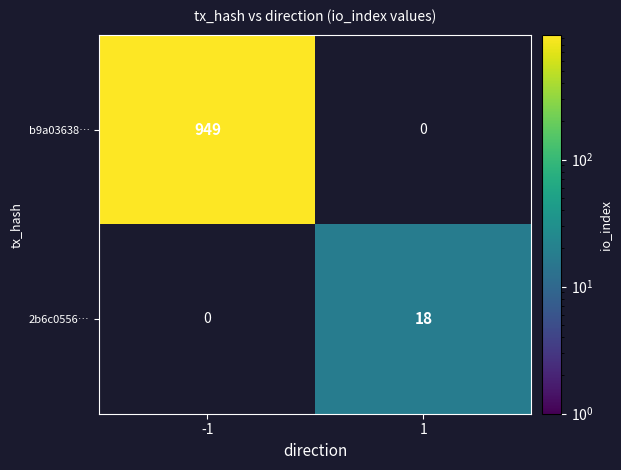

True or false: 2b6c0556… has a value of 10 at 1.

False